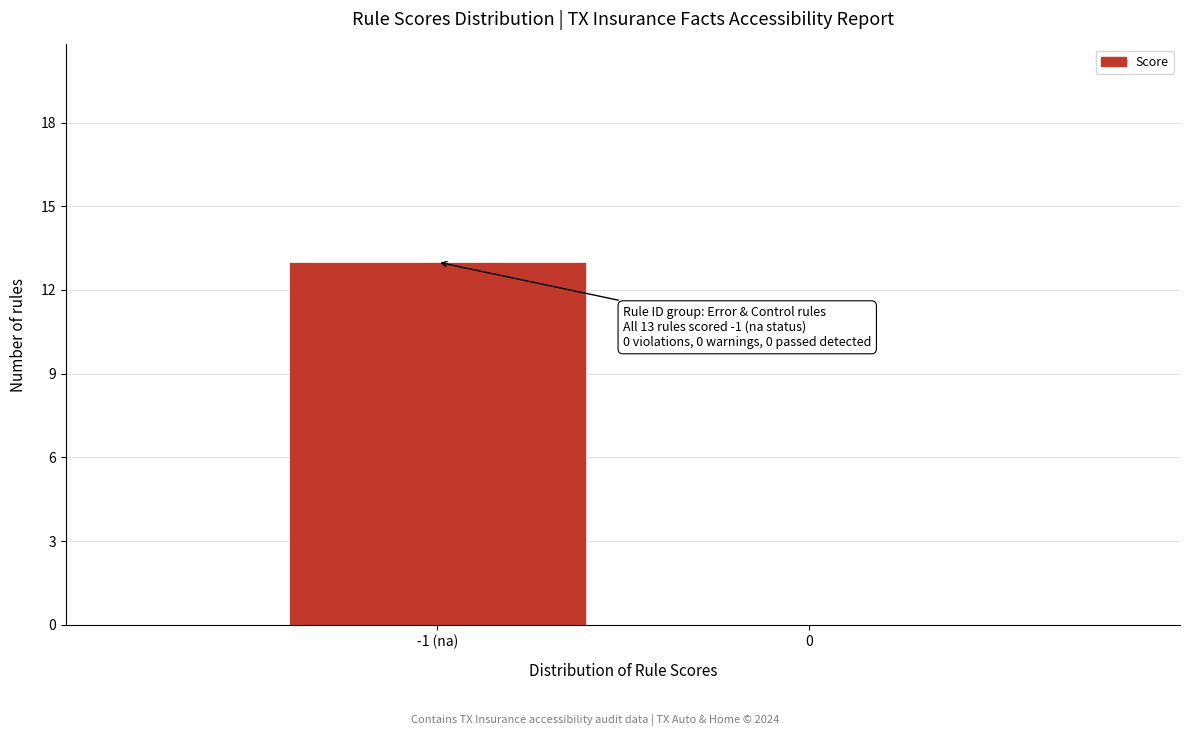

Reading left to right, list all the values displayed in this chart.

-1 (na)=13	0=0